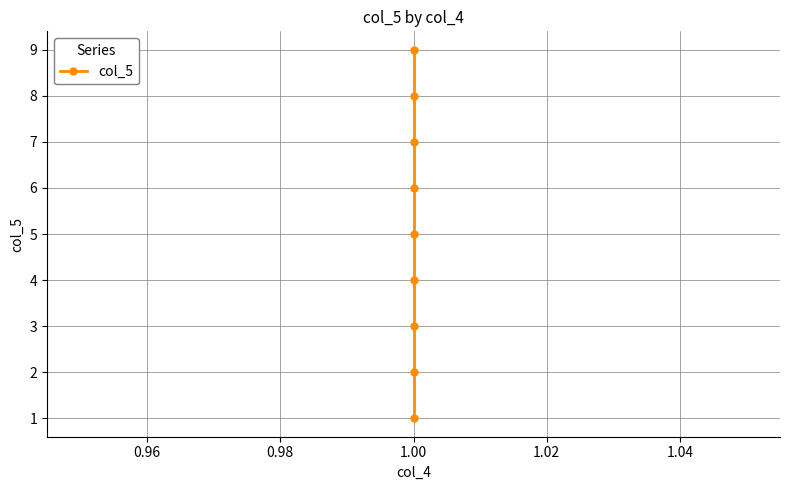

What is the sum of all values?

45